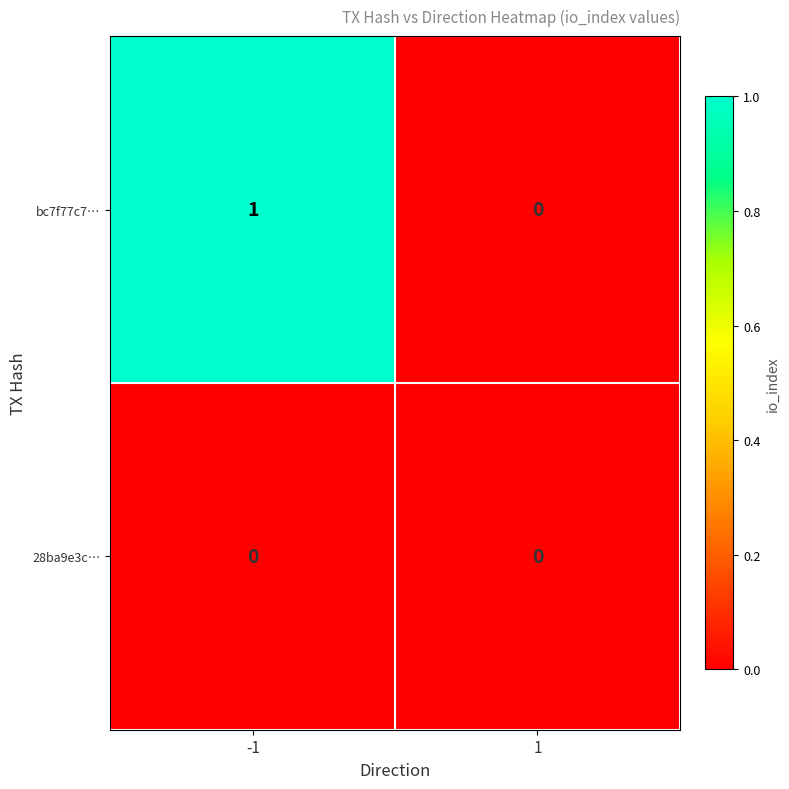

Reading left to right, list all the values displayed in this chart.

bc7f77c7…: -1=1	1=0
28ba9e3c…: -1=0	1=0